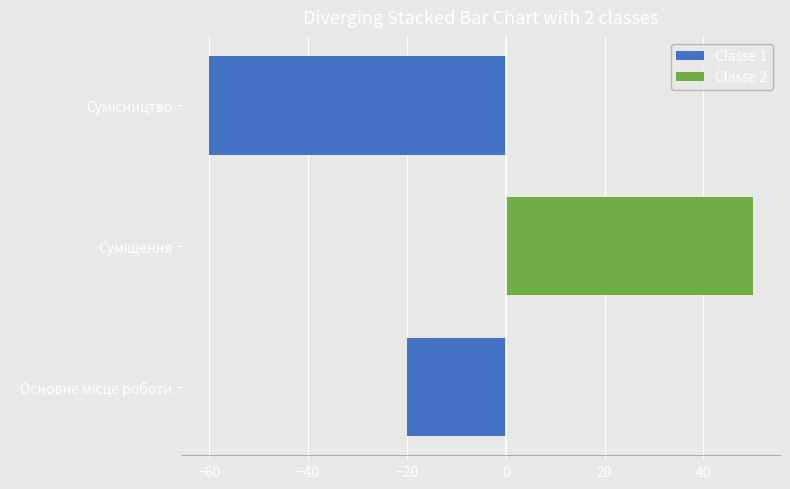

Rank the series by their maximum value, from highest to lowest.

Classe 2, Classe 1